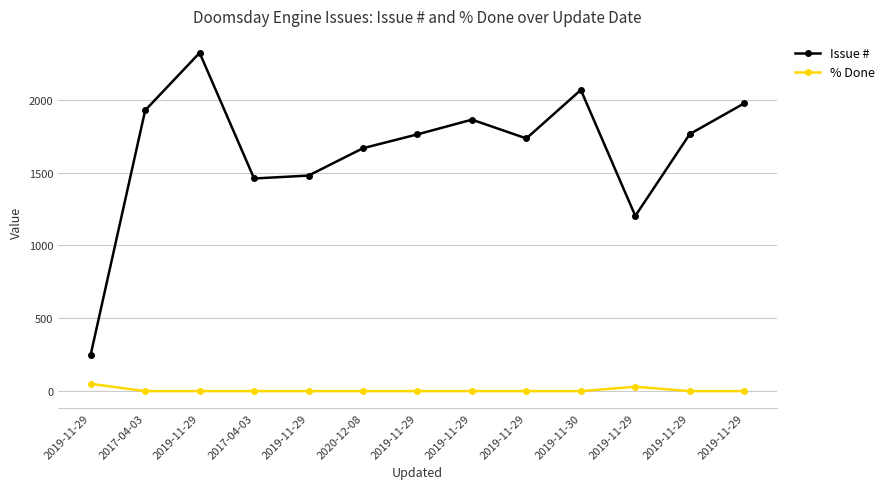

The % Done series shows 15 at 2019-11-29. True or false?

False